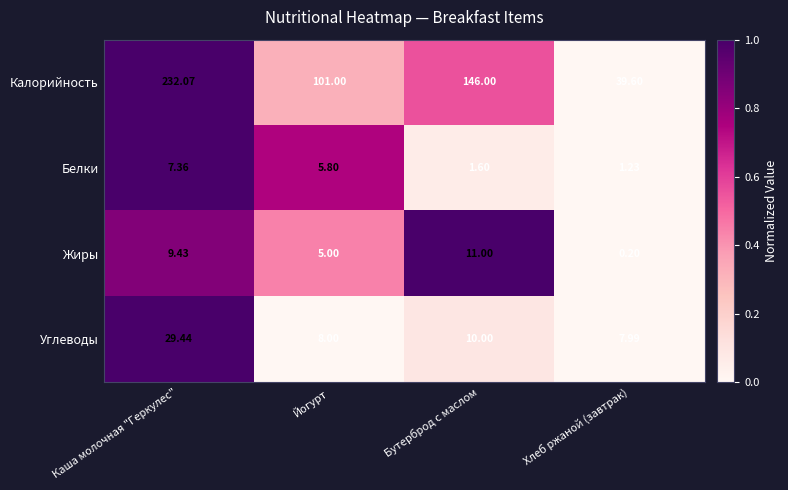

Which category has the highest value in the Жиры series?

Бутерброд с маслом